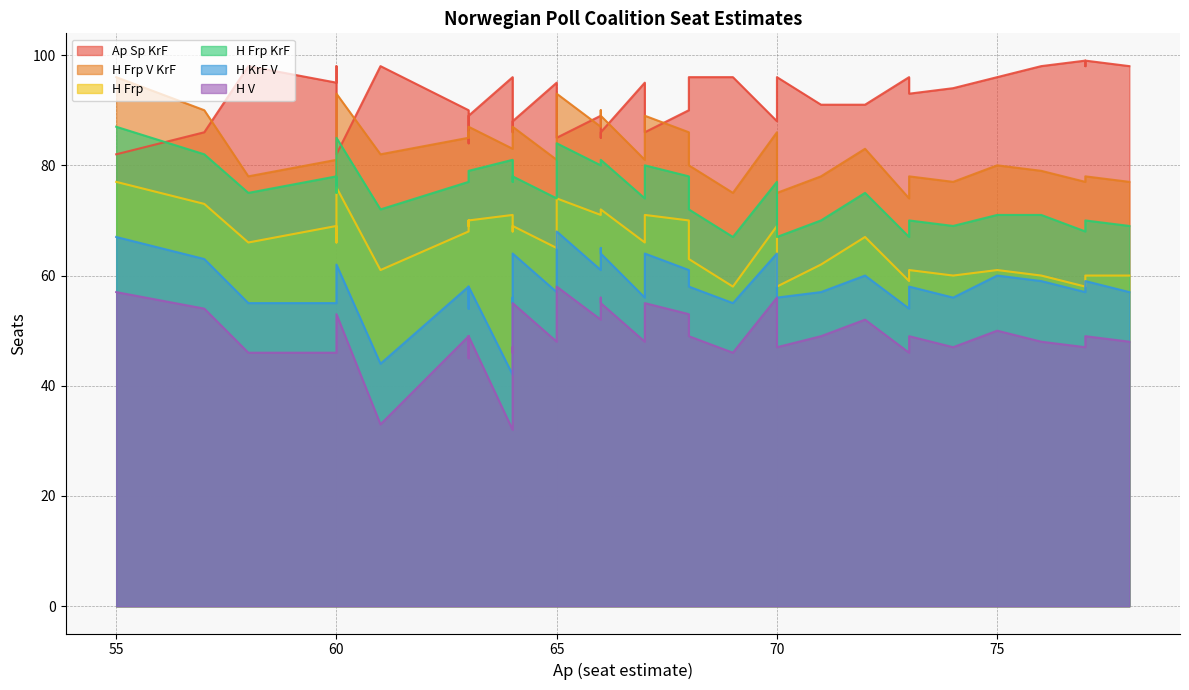

Which series has the largest total across all categories?

Ap Sp KrF